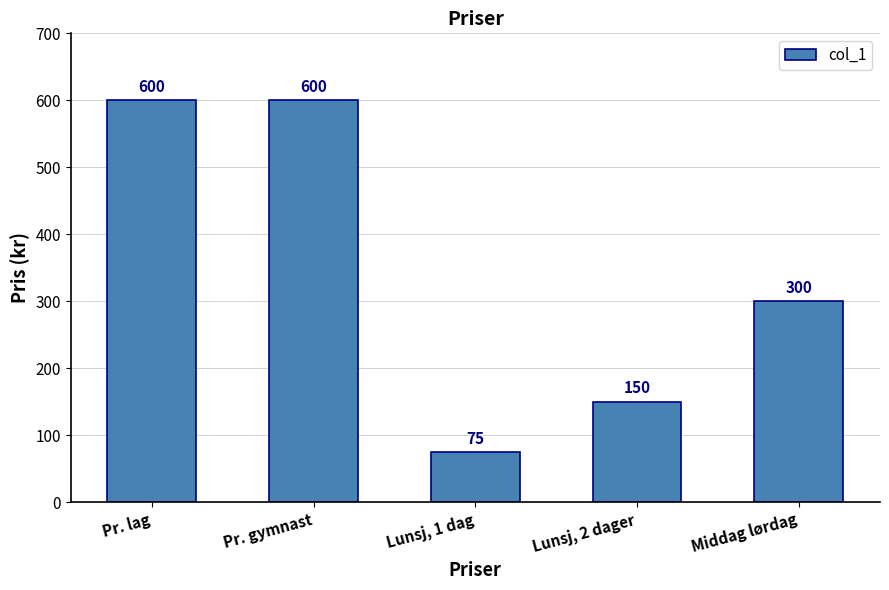

What is the average value?

345